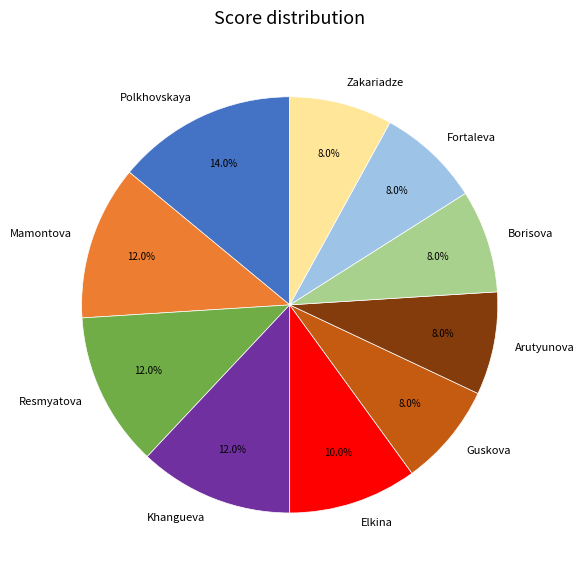

To the nearest percent, what is the average slice percentage?

10%